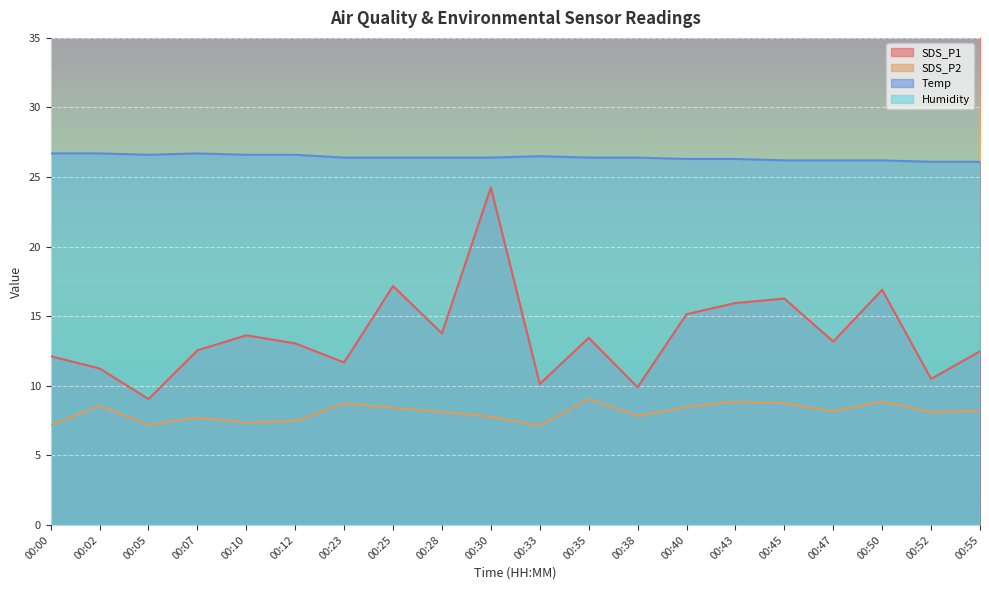

Where is the first local maximum for SDS_P1?

00:10